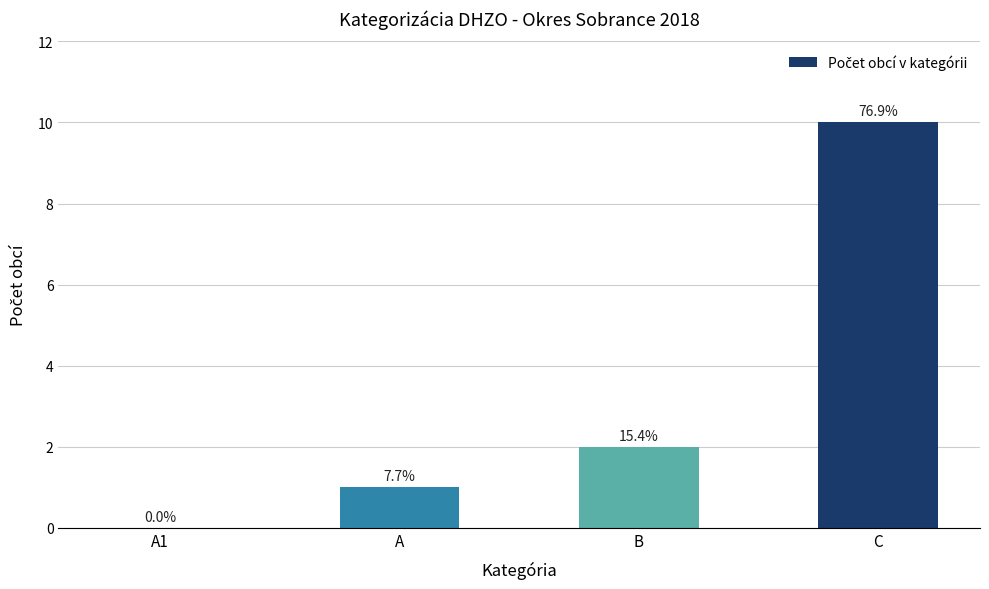

At which label does the data first exceed 2?

C